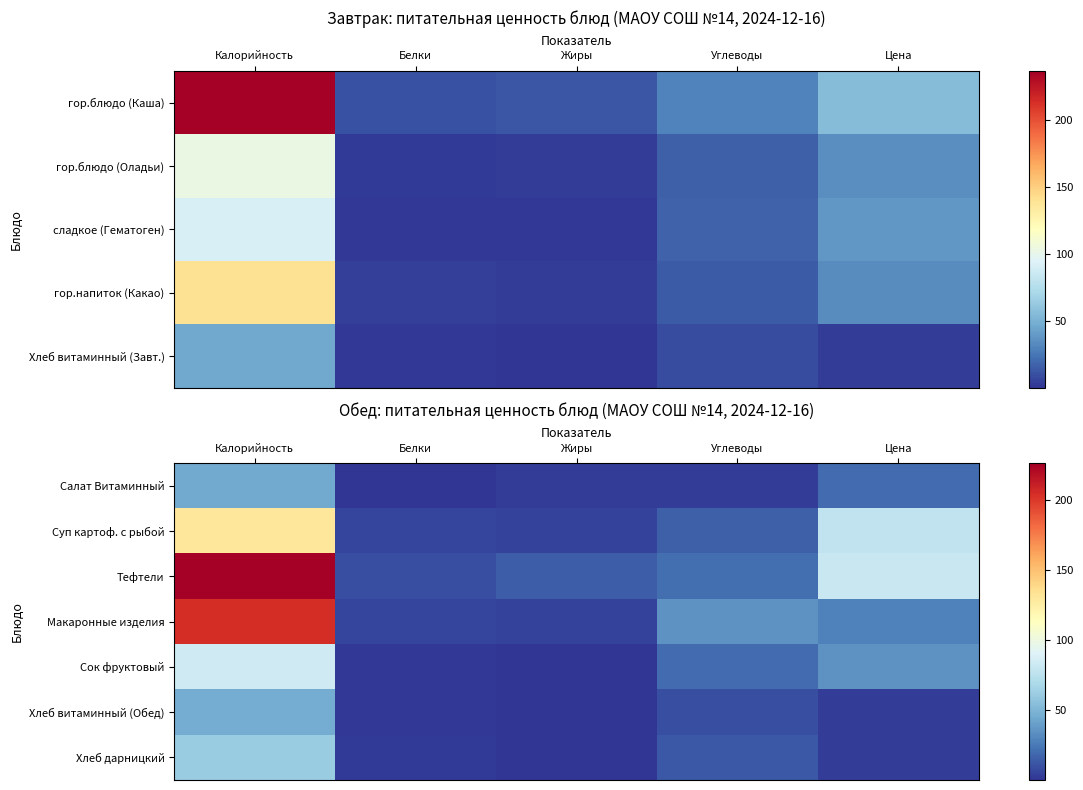

How many series are shown in this chart?

7